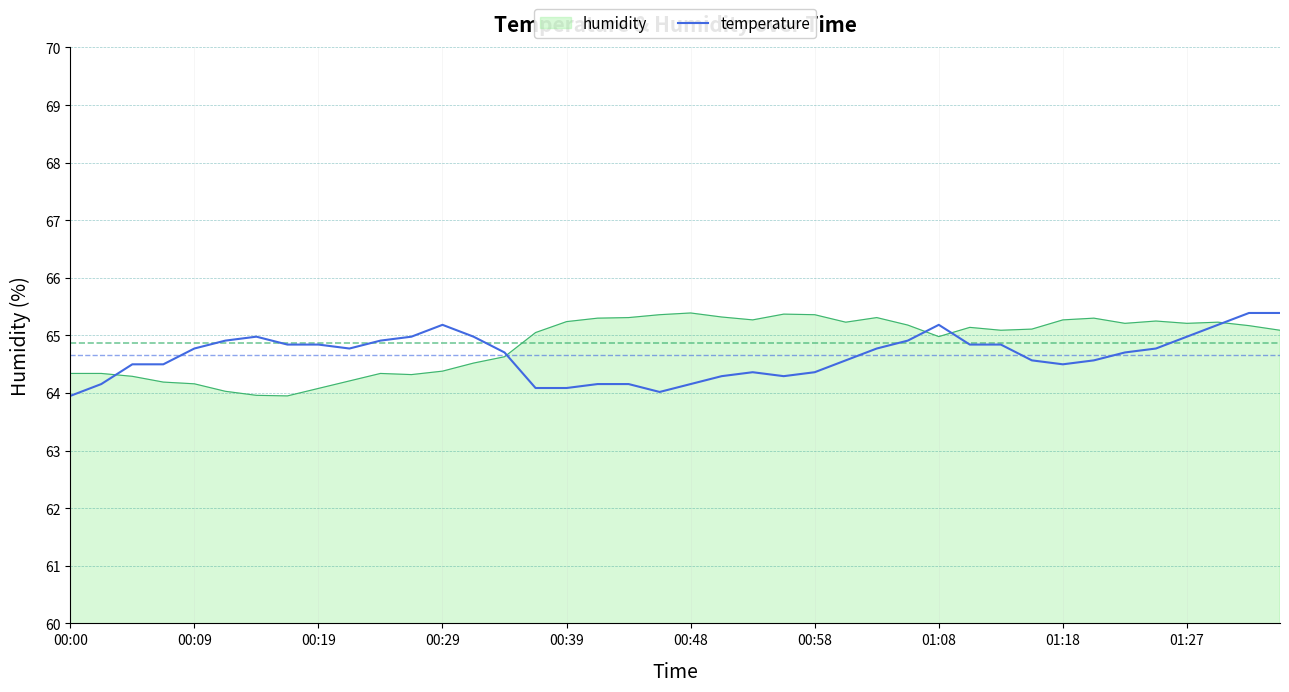

What is the minimum value for temperature?

64.0